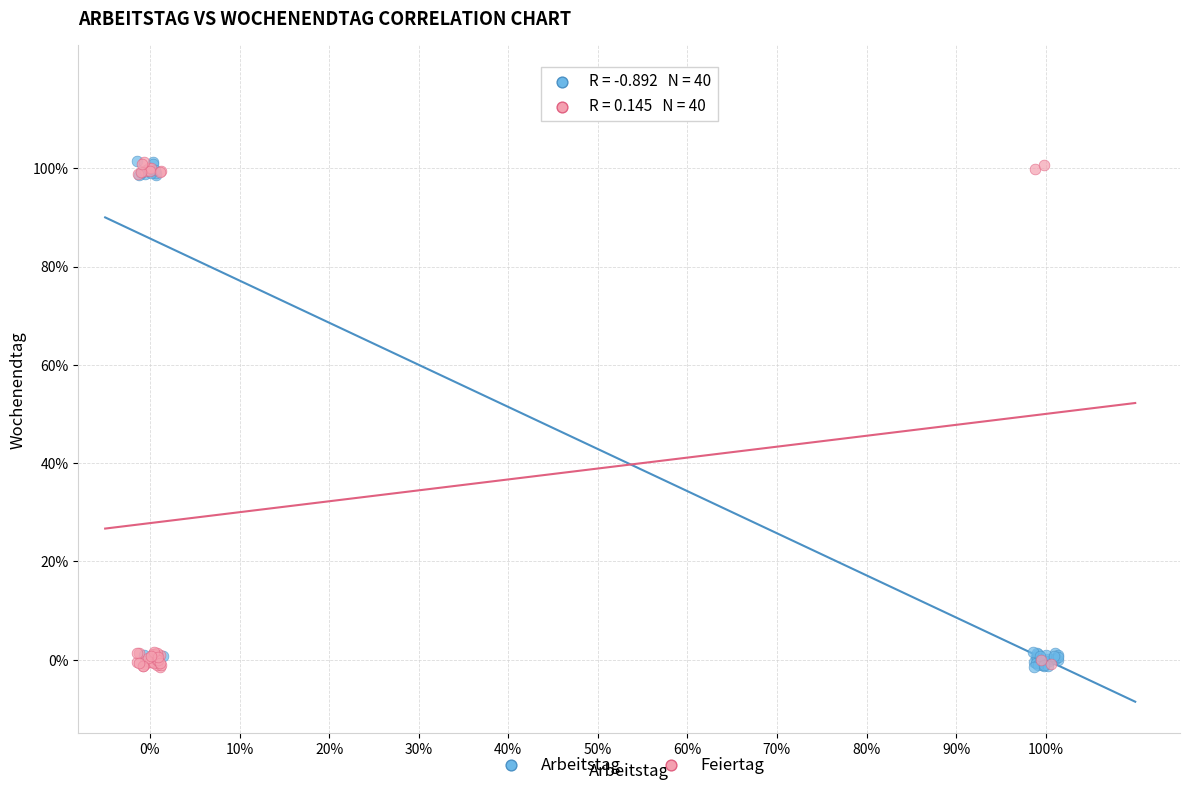

What are all the series names shown in the legend?

Arbeitstag, Feiertag